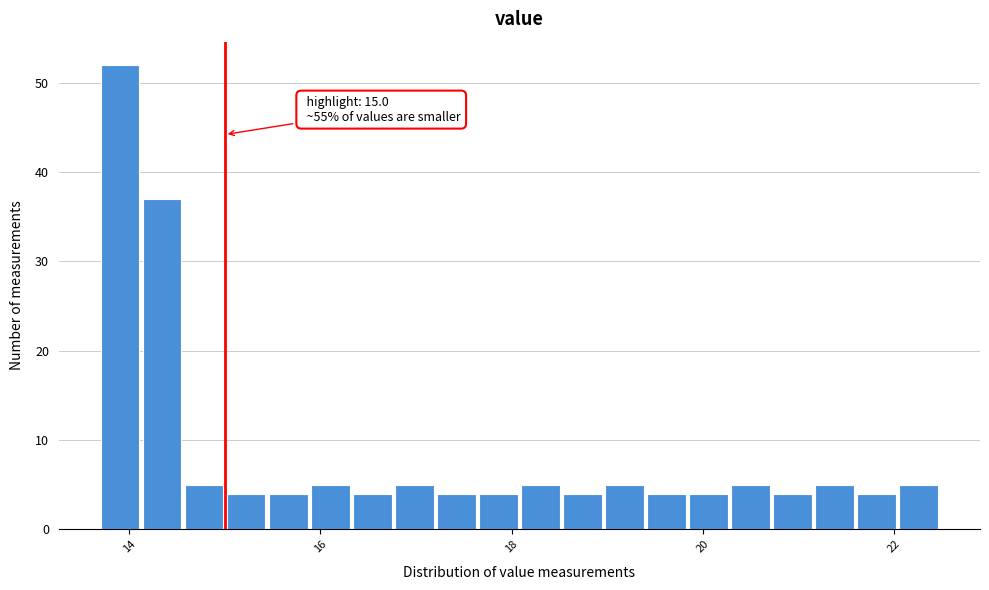

Read against the x-axis, roughly where is the centre of the tallest bar?

14.0